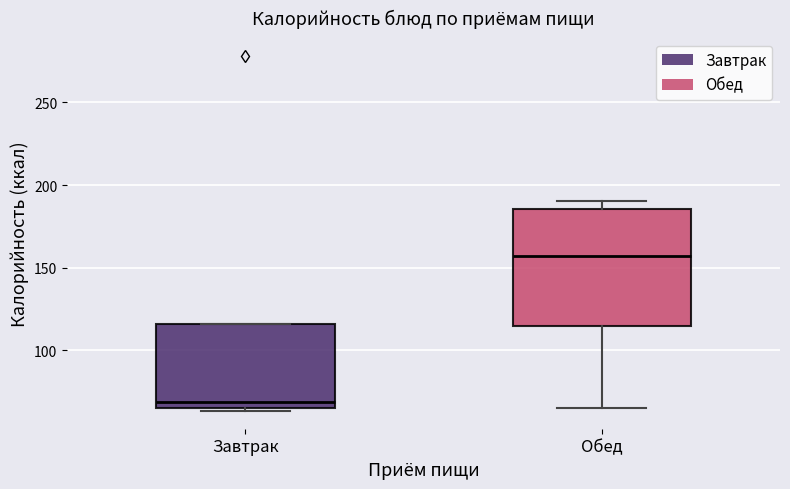

Which box has the lowest median line?

Завтрак